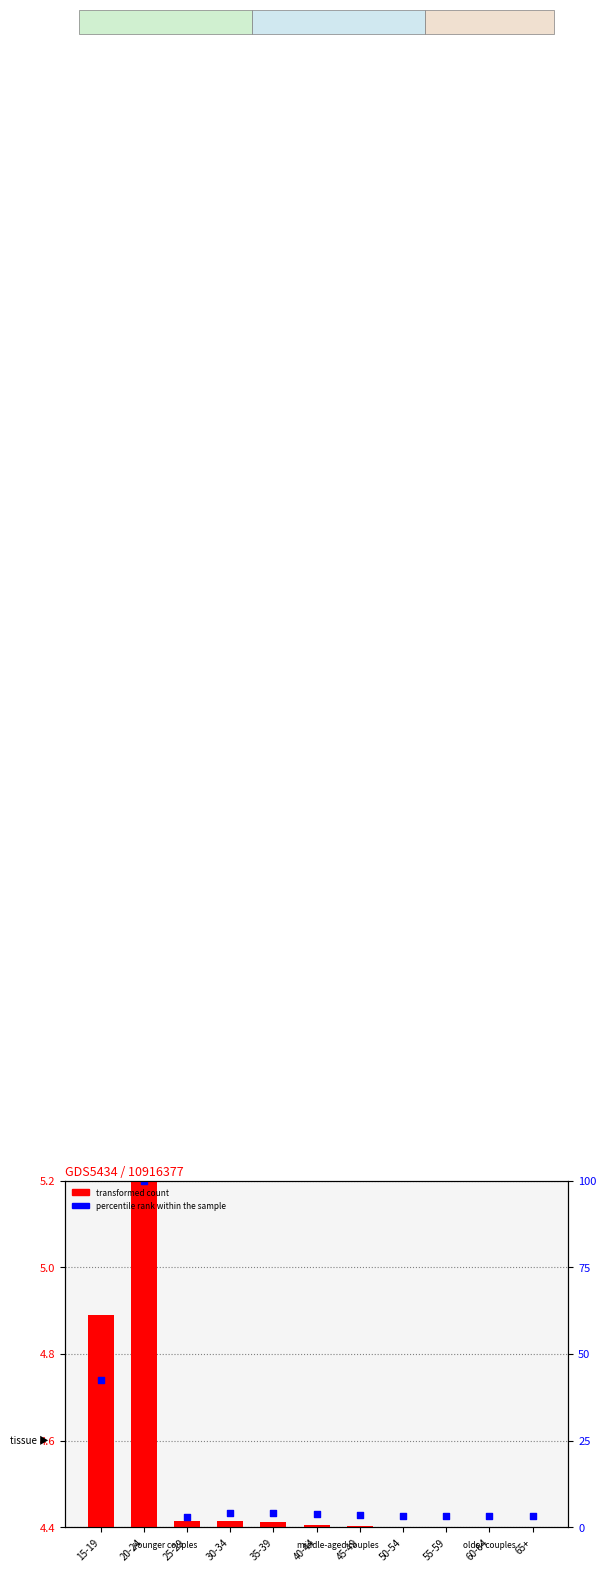

Is the value of percentile rank within the sample at 25-29 greater than the value of transformed count at 40-44?

Yes